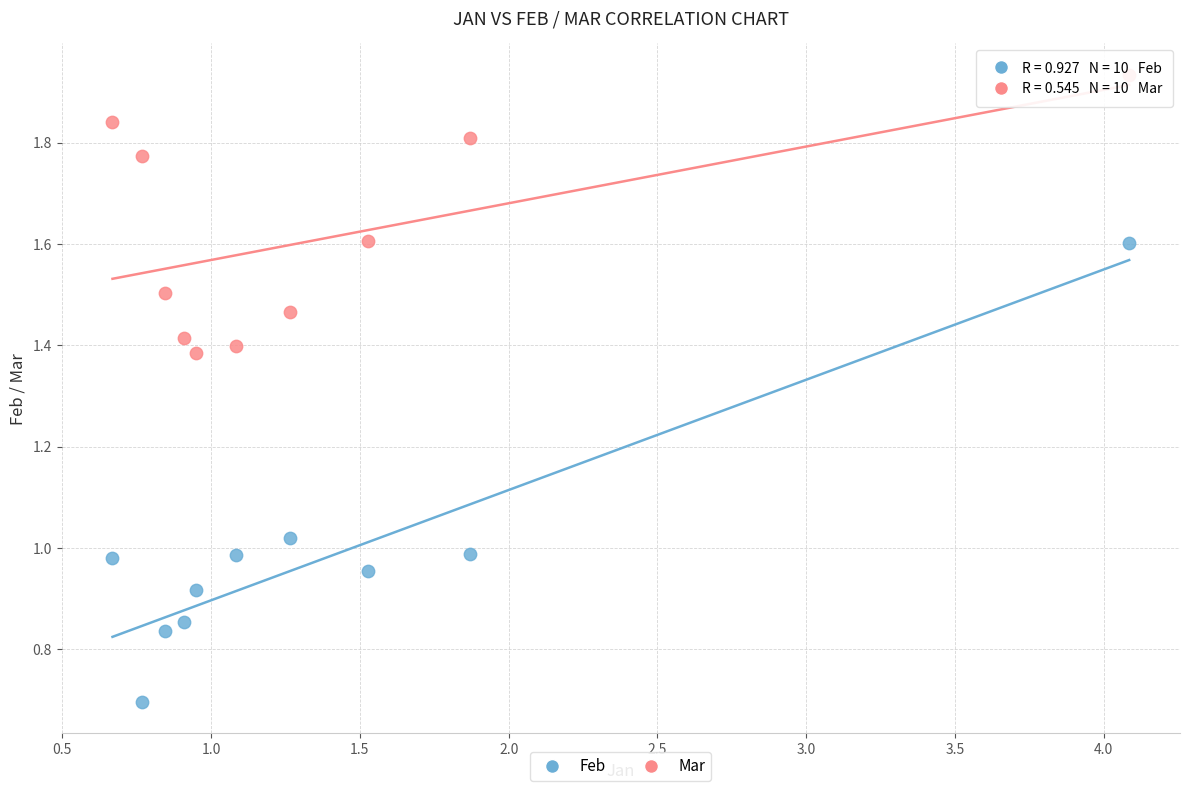

Across all data points, what is the range of X values (max minus min)?

3.4